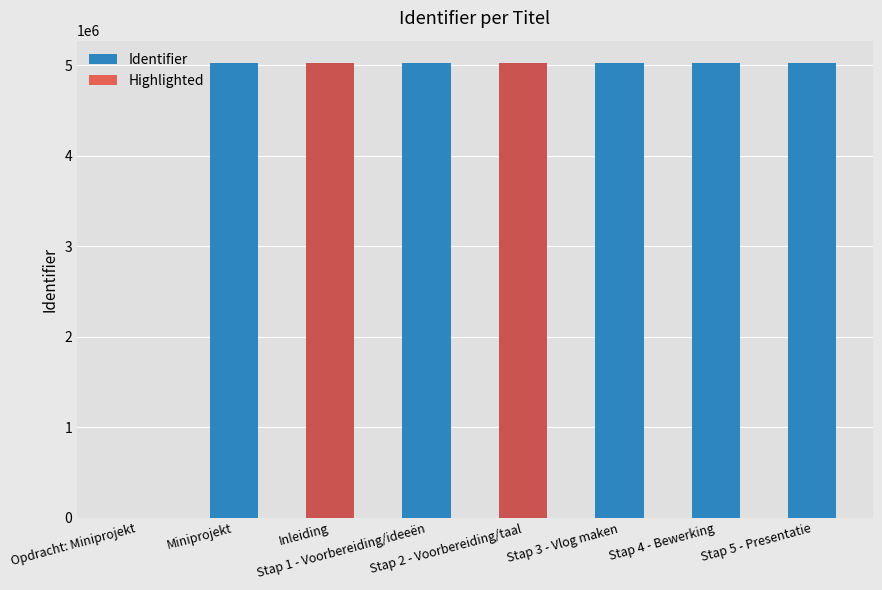

What is the maximum value for Identifier?

5020706